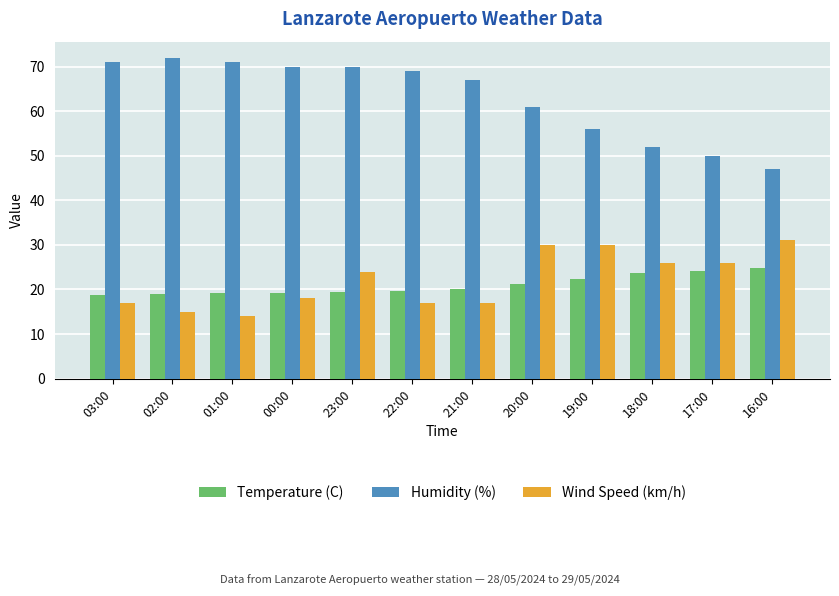

What value does the Temperature (C) series have at 02:00?

19.0